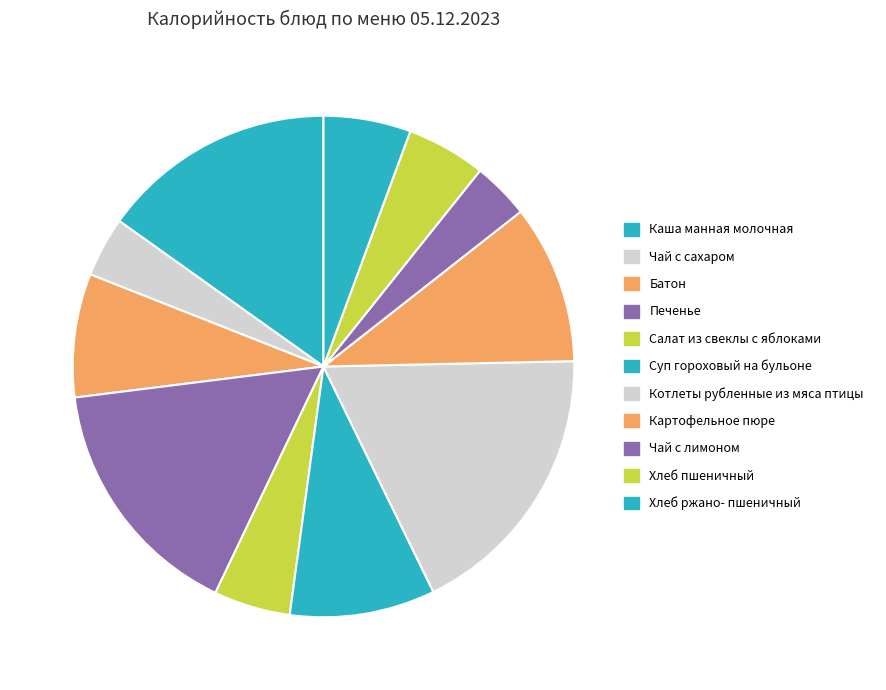

How many segments does this pie chart have?

11